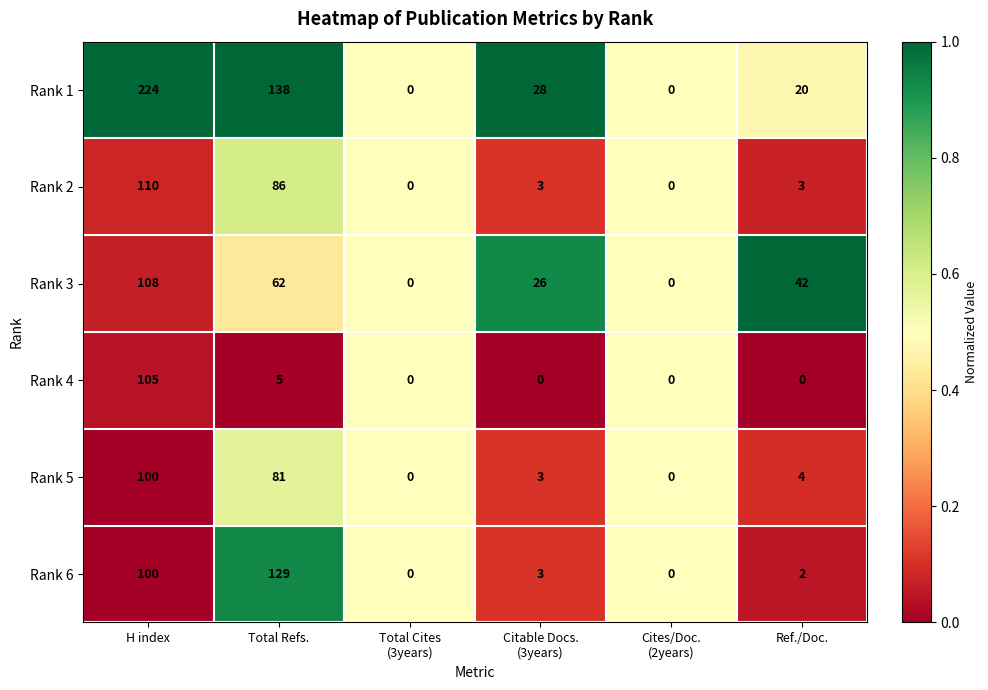

Which series has the largest range (max minus min)?

Rank 1